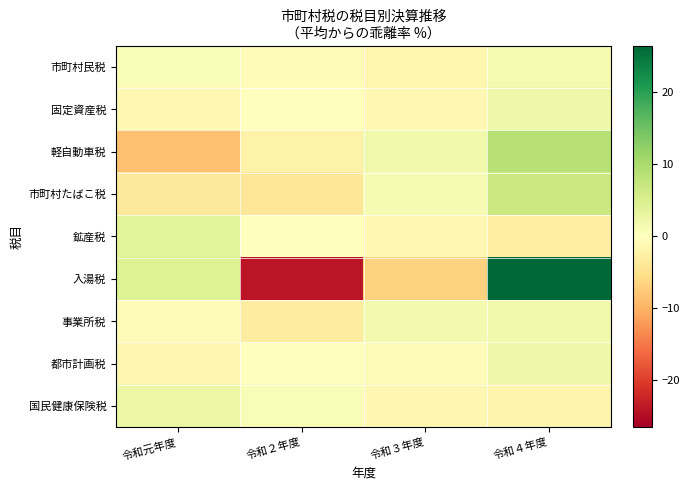

Rank the series at 令和４年度 from highest to lowest value.

入湯税, 軽自動車税, 市町村たばこ税, 固定資産税, 都市計画税, 事業所税, 市町村民税, 国民健康保険税, 鉱産税